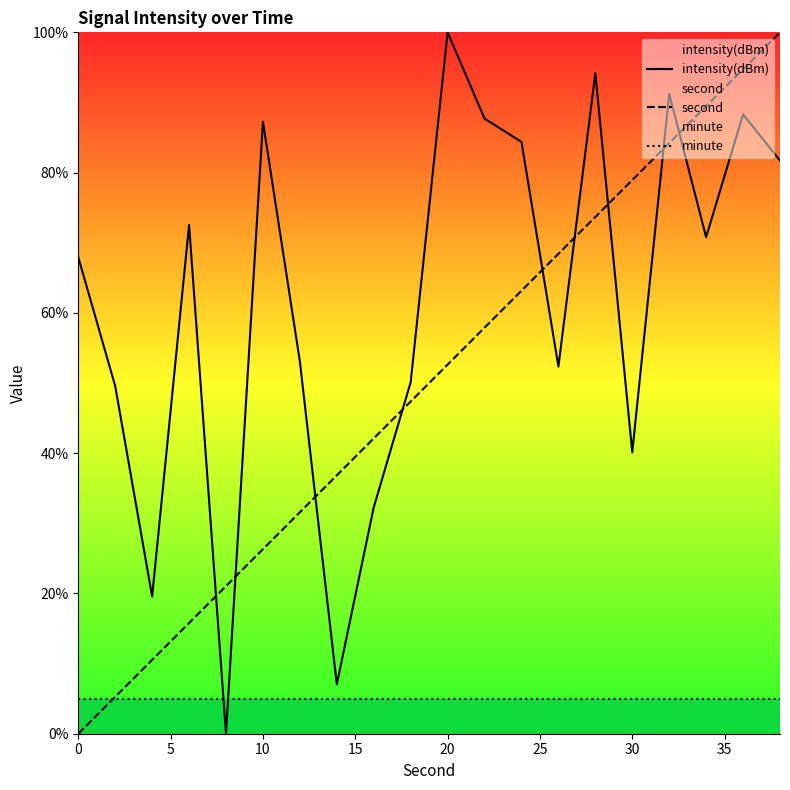

What is the highest value of the second series?

100.0